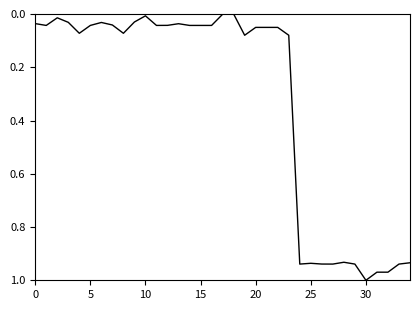

Does the chart have visible grid lines?

No